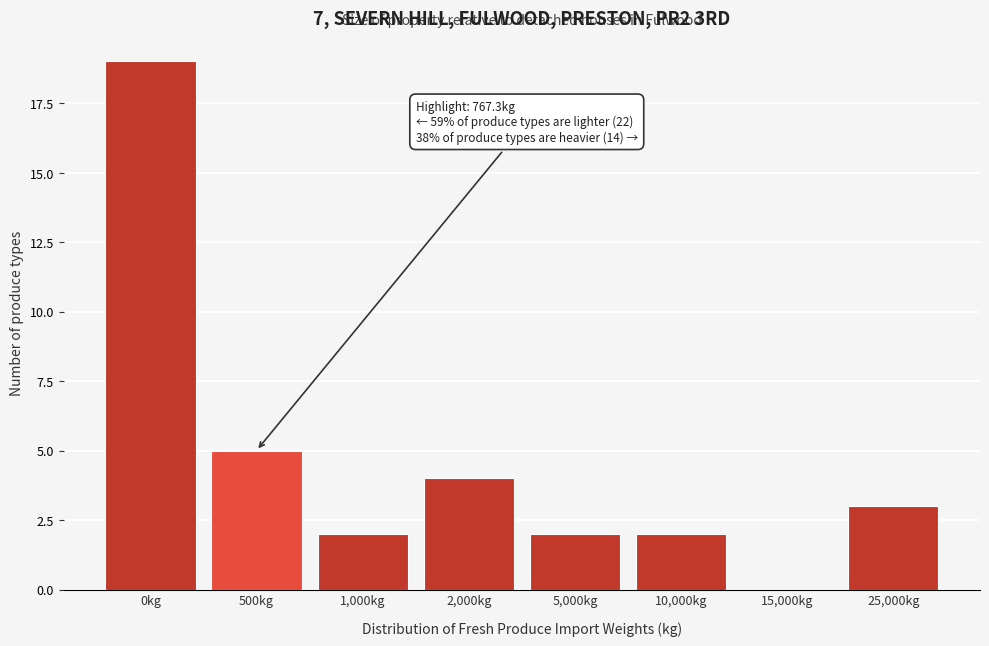

Reading right to left, transcribe all the data shown in this chart.

25,000kg=3	15,000kg=0	10,000kg=2	5,000kg=2	2,000kg=4	1,000kg=2	500kg=5	0kg=19